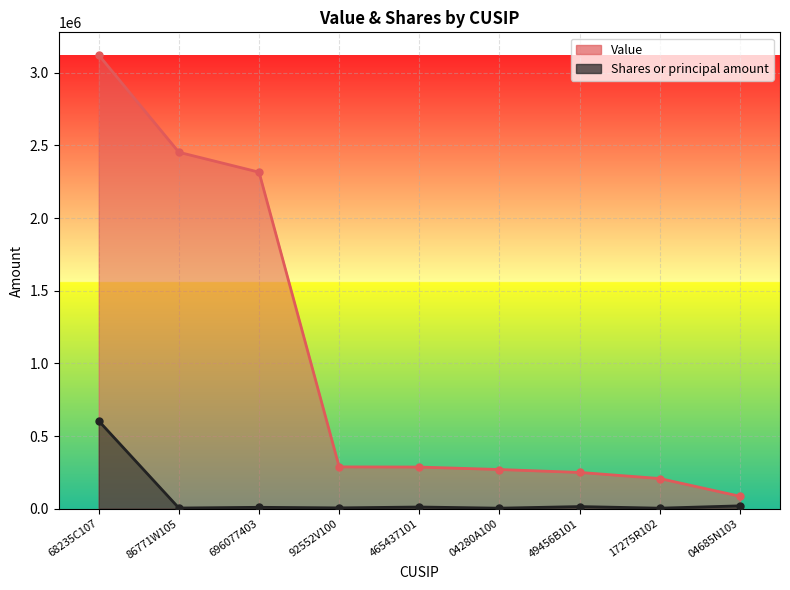

At which category does Shares or principal amount reach its first local peak?

696077403